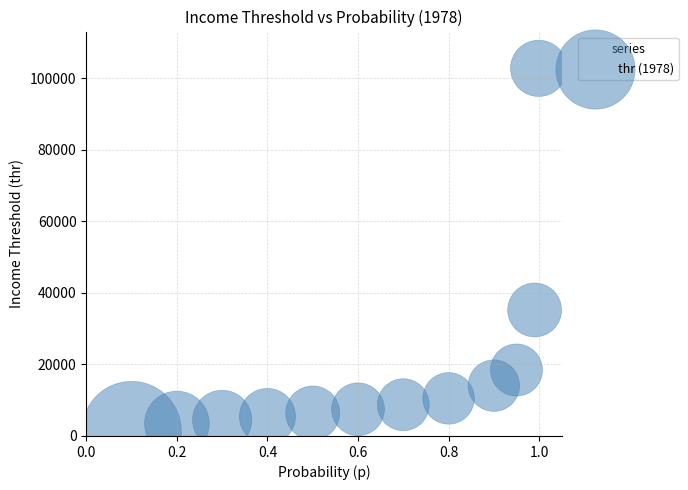

What is the range of X values (max minus min)?

0.9